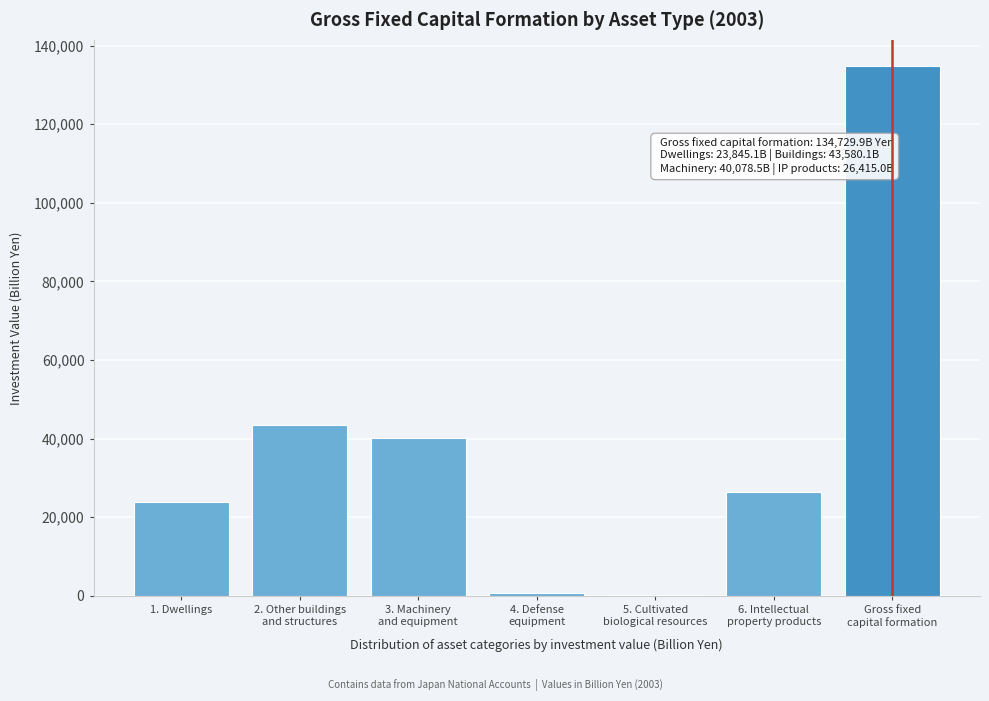

What is the maximum value shown in the chart?

134729.9